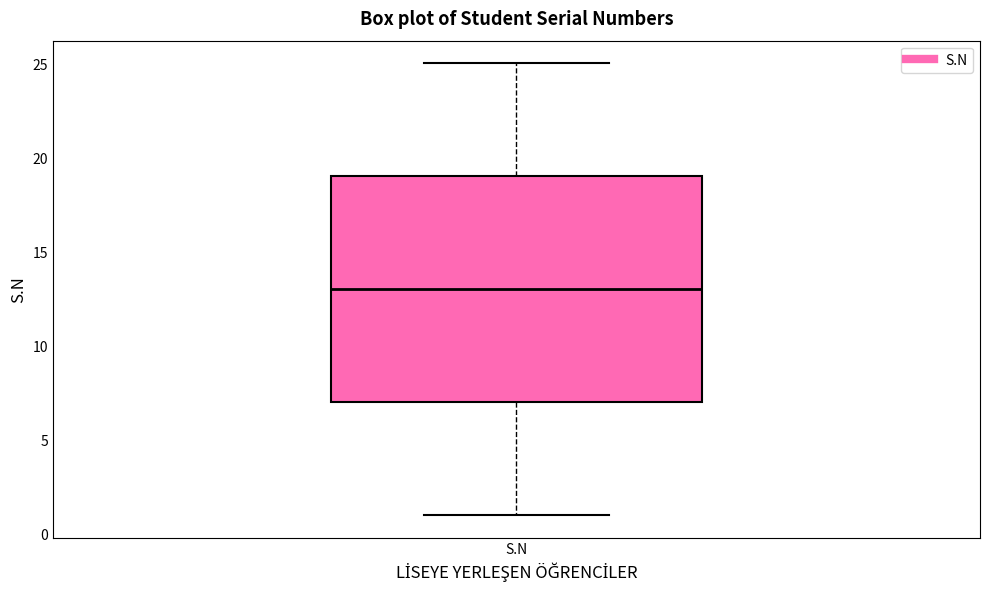

Transcribe this box plot: give where the median line is, the range the box spans, and where the two whiskers end, as read against the y-axis. The values are not printed on the chart, so give them approximately, as read against the axis.

median 13, box 7 to 19, whiskers 1 to 25